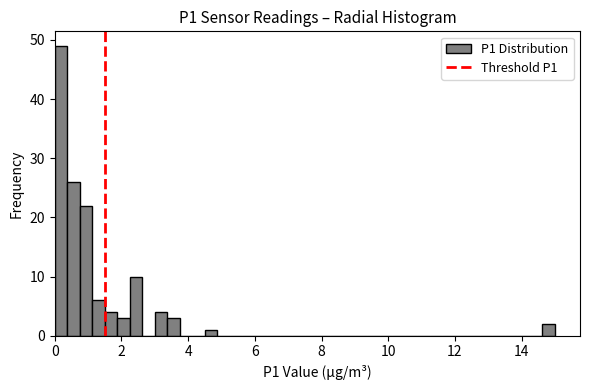

Around what value on the x-axis is the tallest bar? Give the approximate position of its centre, as read against the axis.

0.2